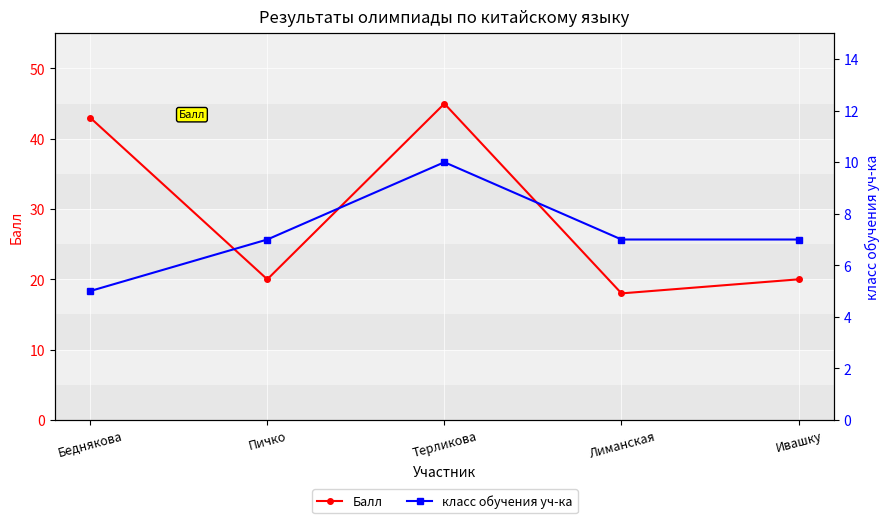

At which category does Балл reach its first local valley?

Пичко